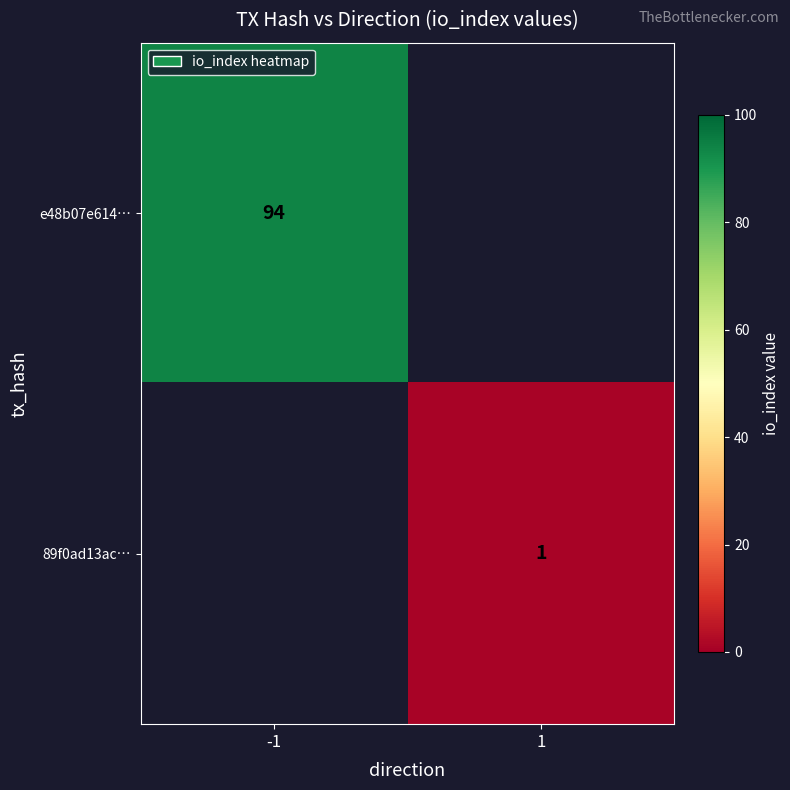

The value of 89f0ad13ac… at 1 is 1. True or false?

True